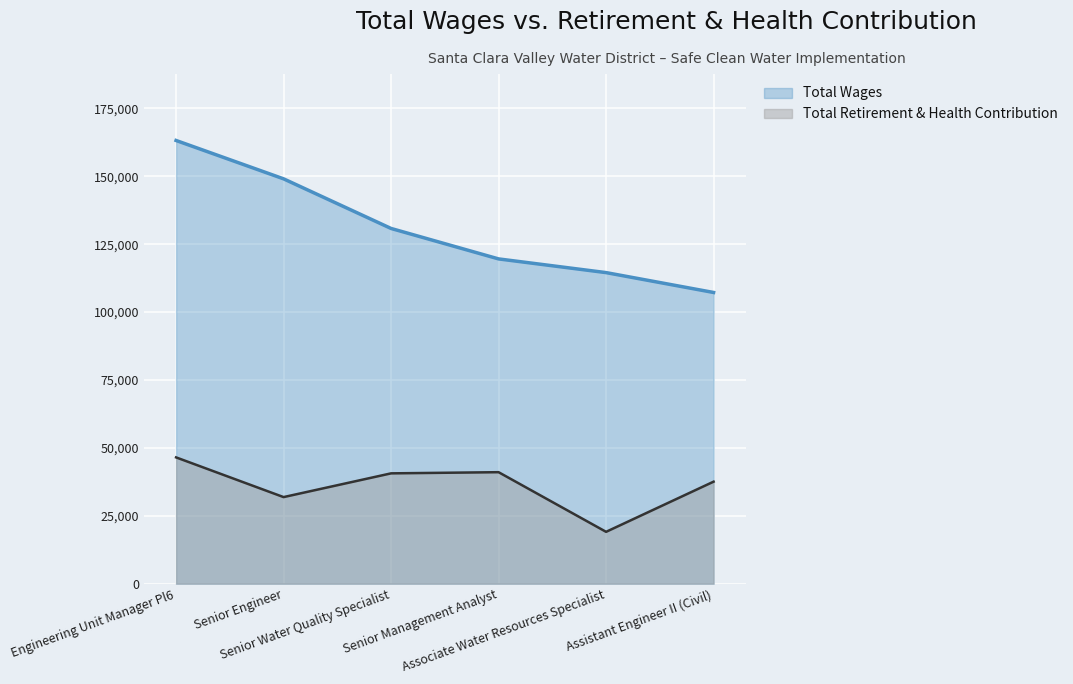

Where is the first local minimum for Total Retirement & Health Contribution?

Senior Engineer